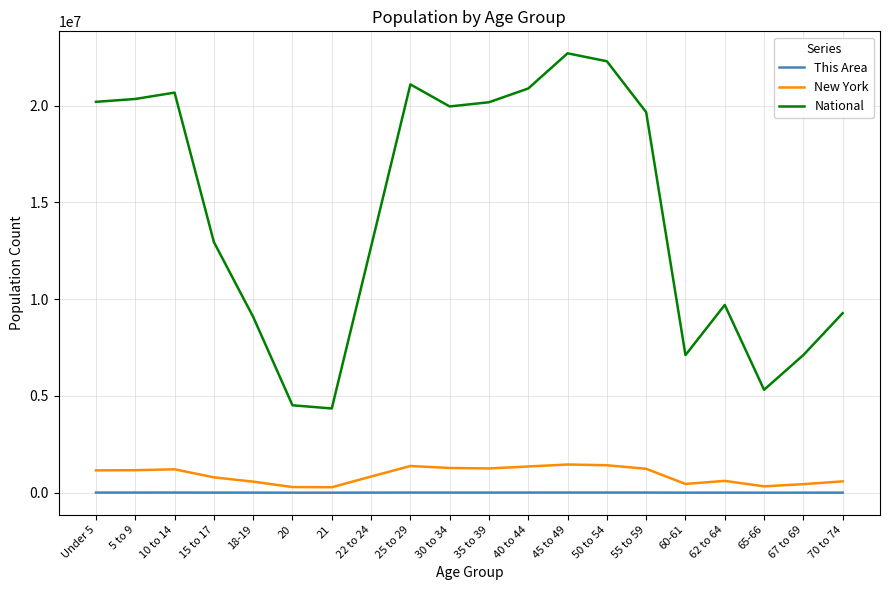

True or false: New York and National intersect in this chart.

False